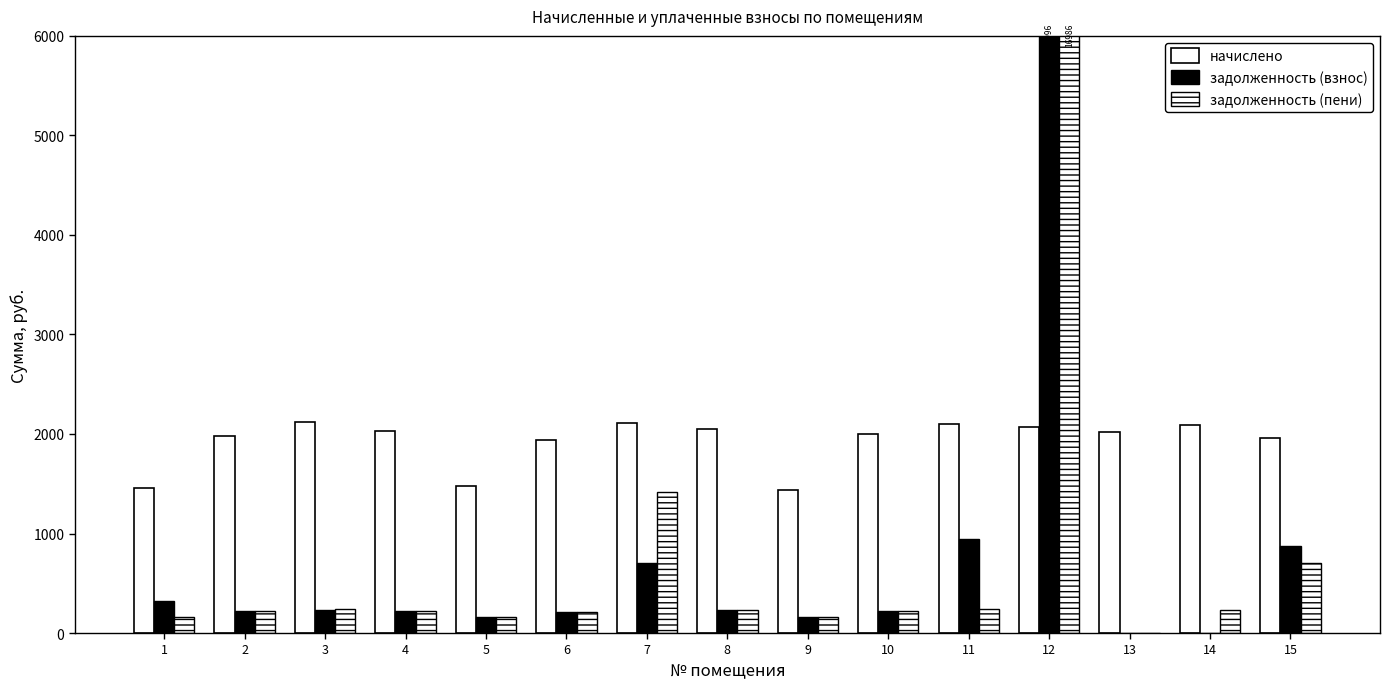

List the series in order of their peak value, lowest first.

начислено, задолженность (взнос), задолженность (пени)